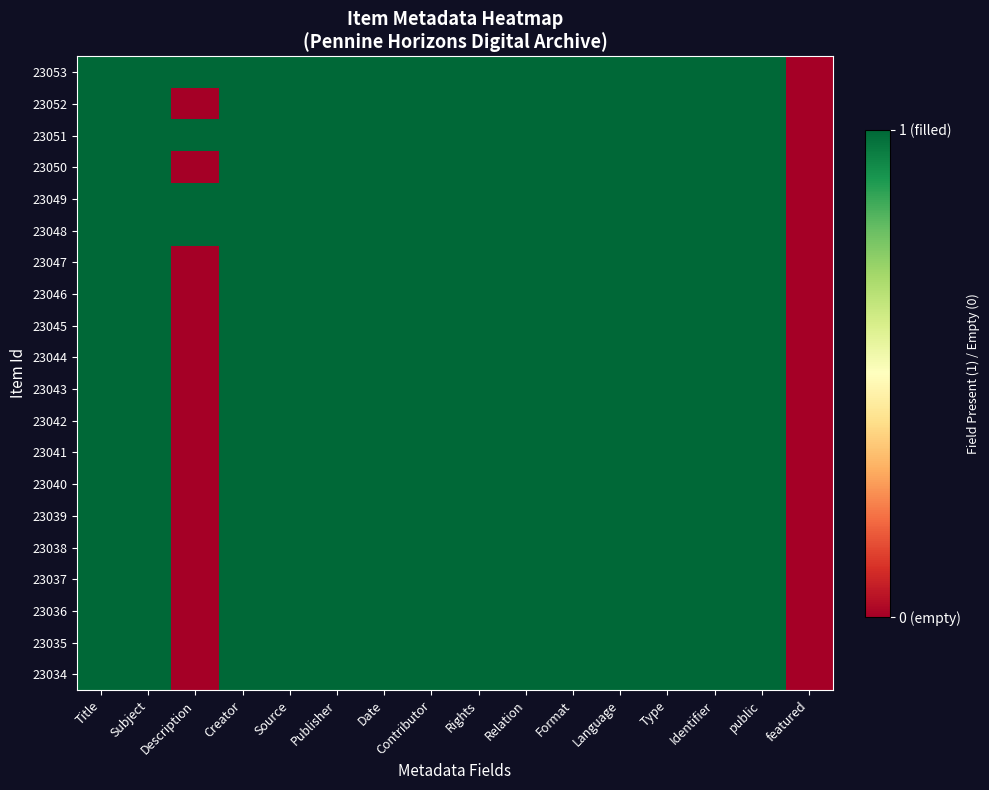

At which category does the chart reach its peak across all series?

Title